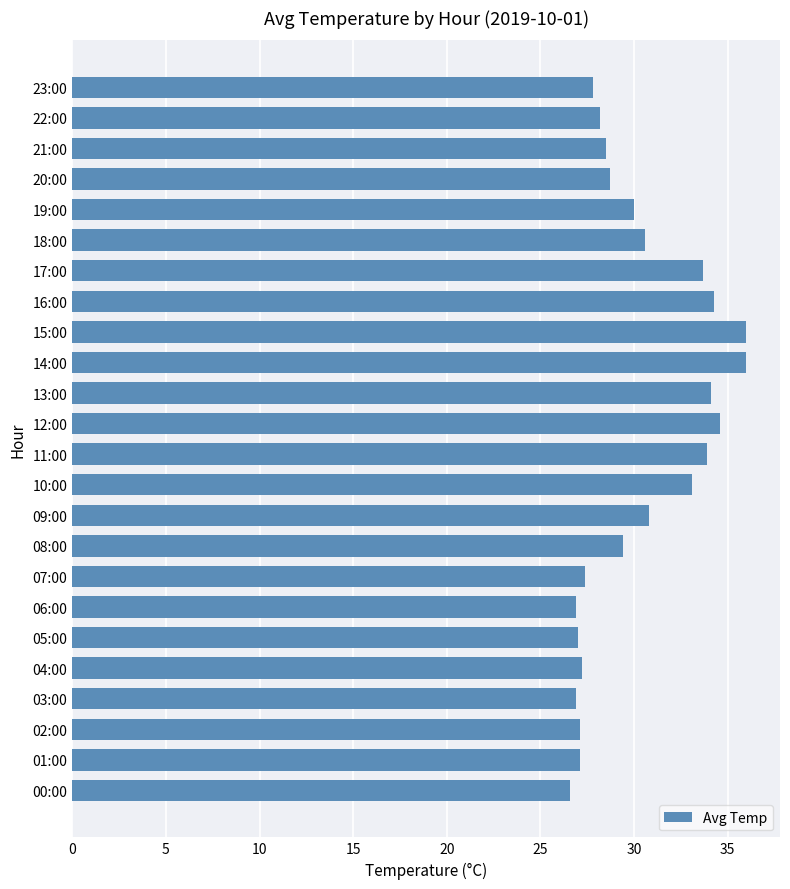

The value at 07:00 is 7.9. True or false?

False